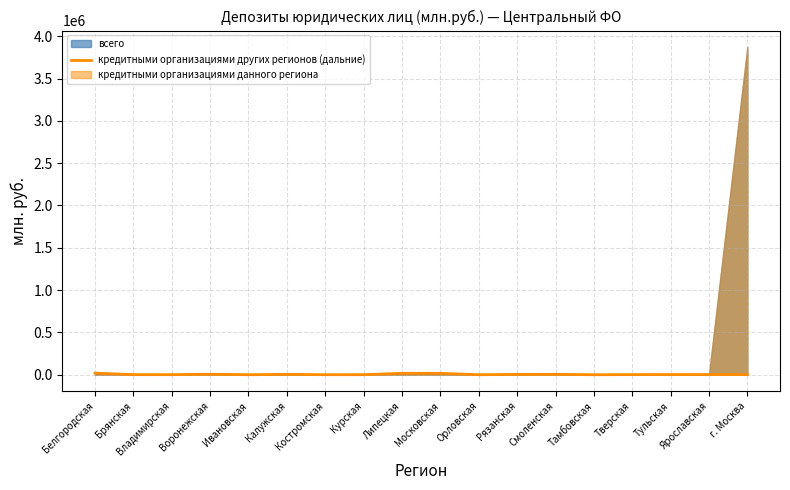

How many data points are above 1763?

8